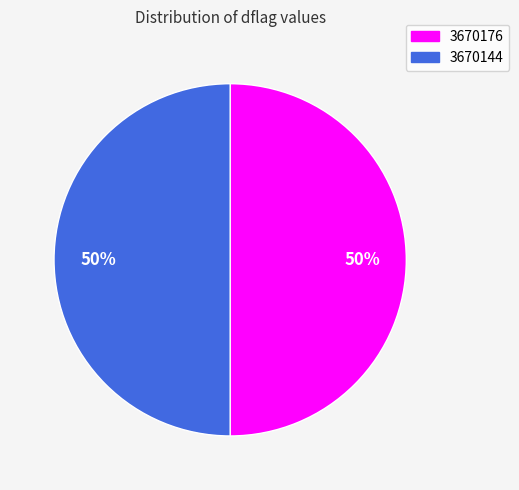

Is it true that 3670144 is 62% of the pie?

False